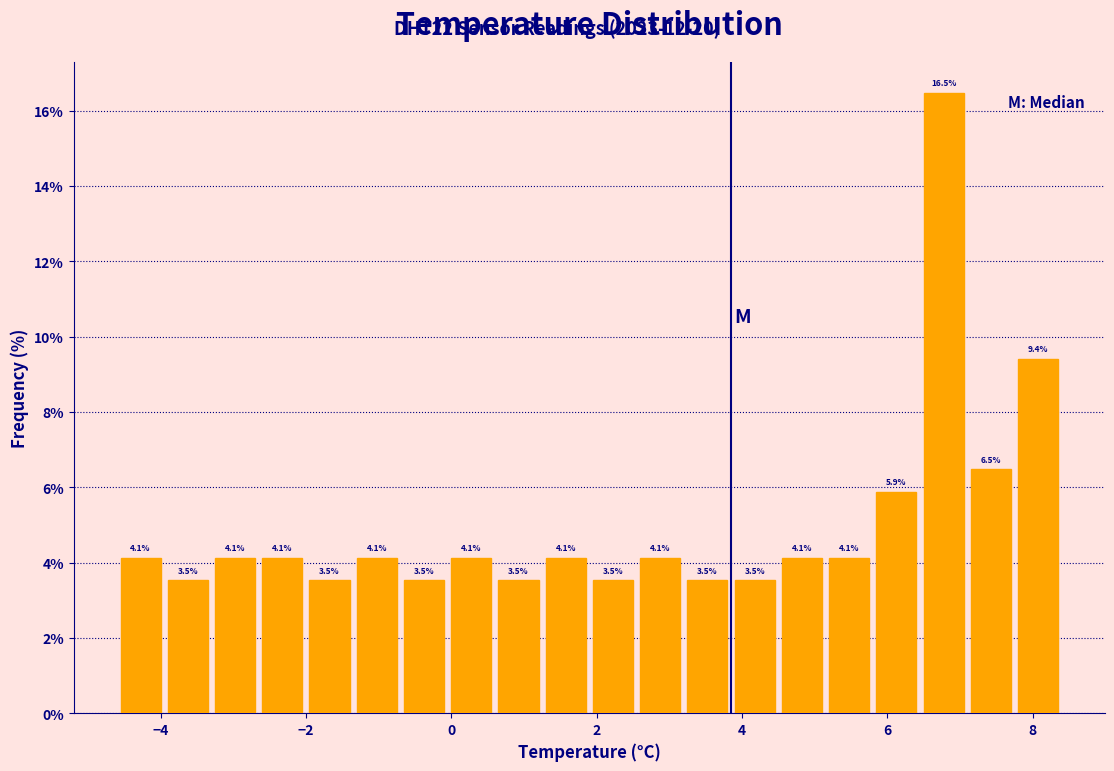

Read against the x-axis, roughly where is the centre of the tallest bar?

6.8